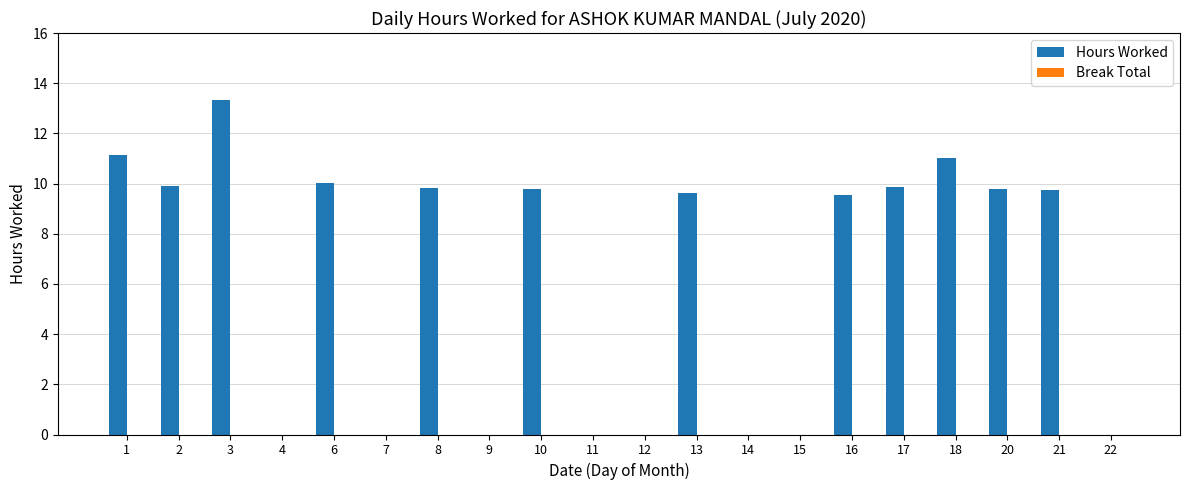

What is the ratio of the value at 21 to the value at 16?

1.0